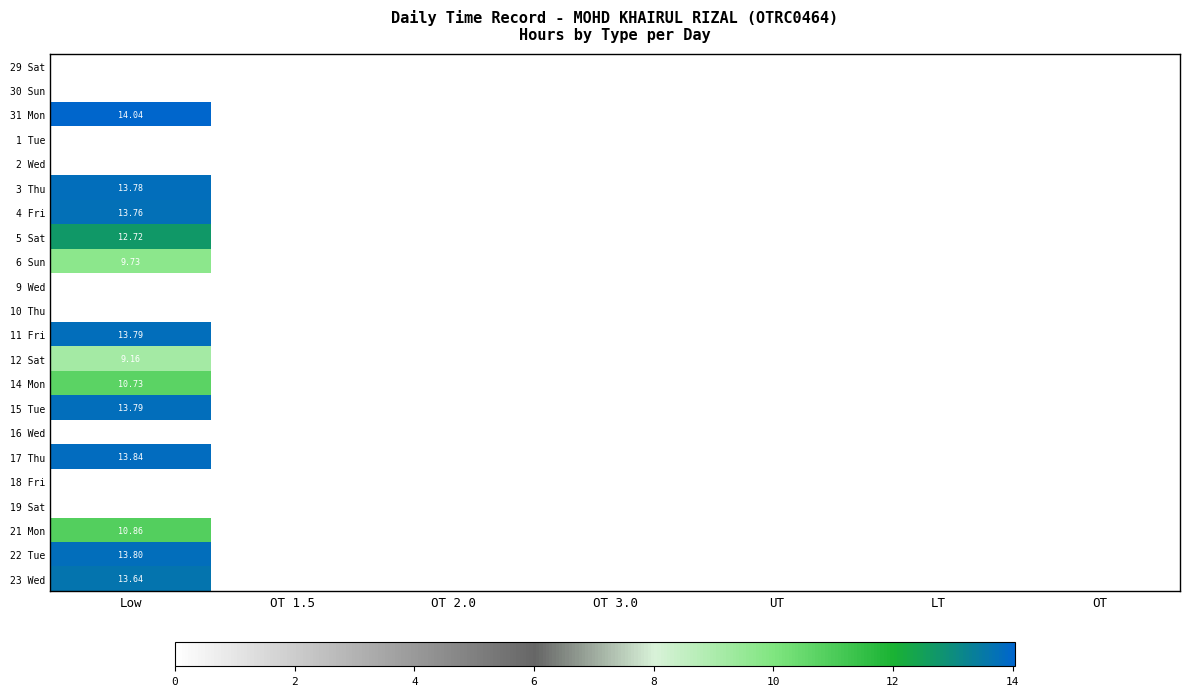

The value of 14 Mon at OT 1.5 is -5.2. True or false?

False